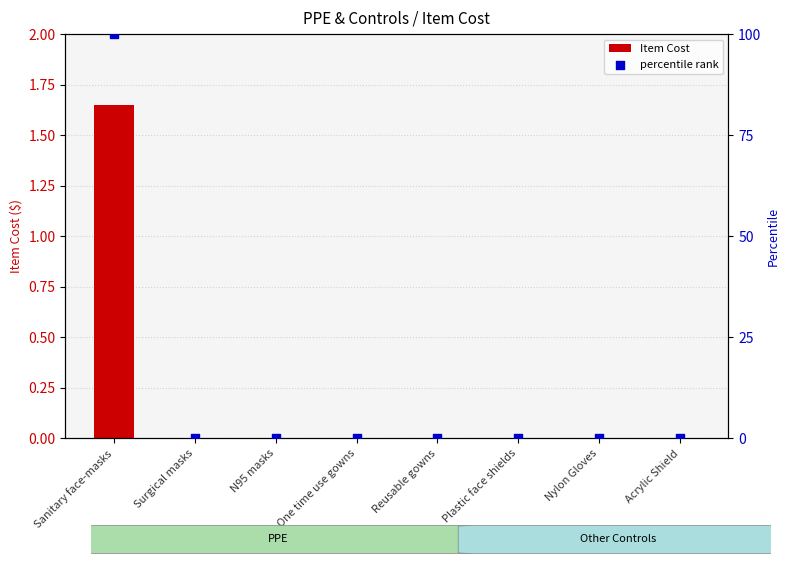

Which series has the largest Y range (max minus min)?

percentile rank